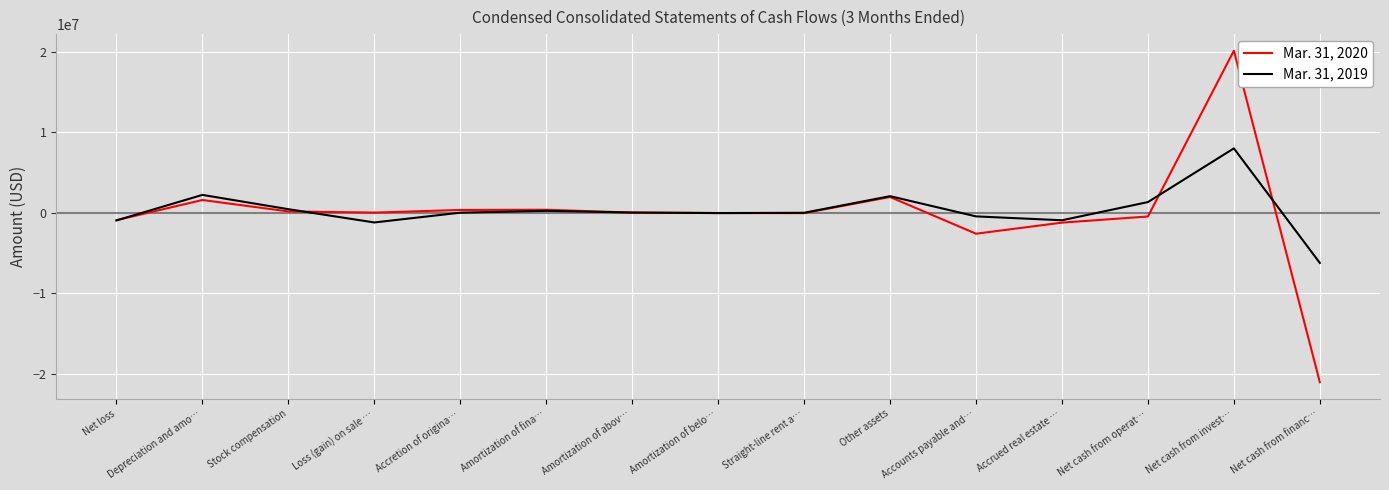

The Mar. 31, 2020 series shows 20123712 at Net cash from invest…. True or false?

True